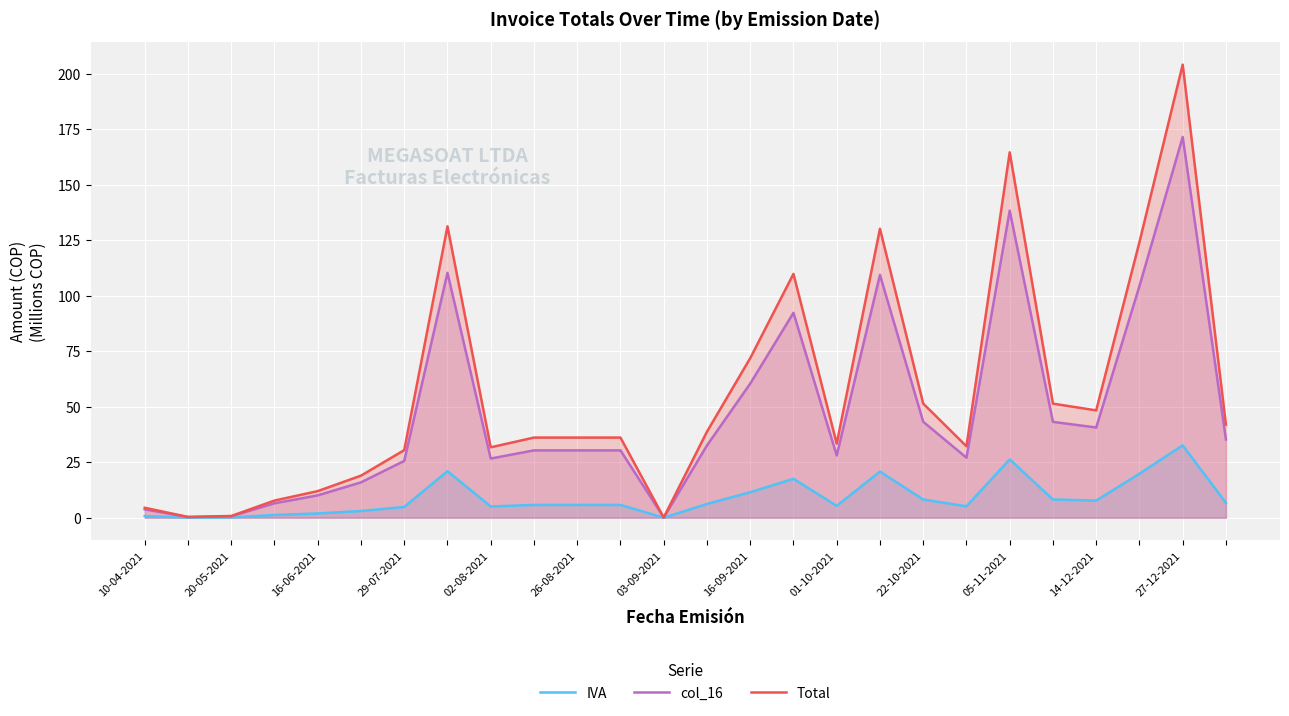

What value does the IVA series have at 18?

8.2